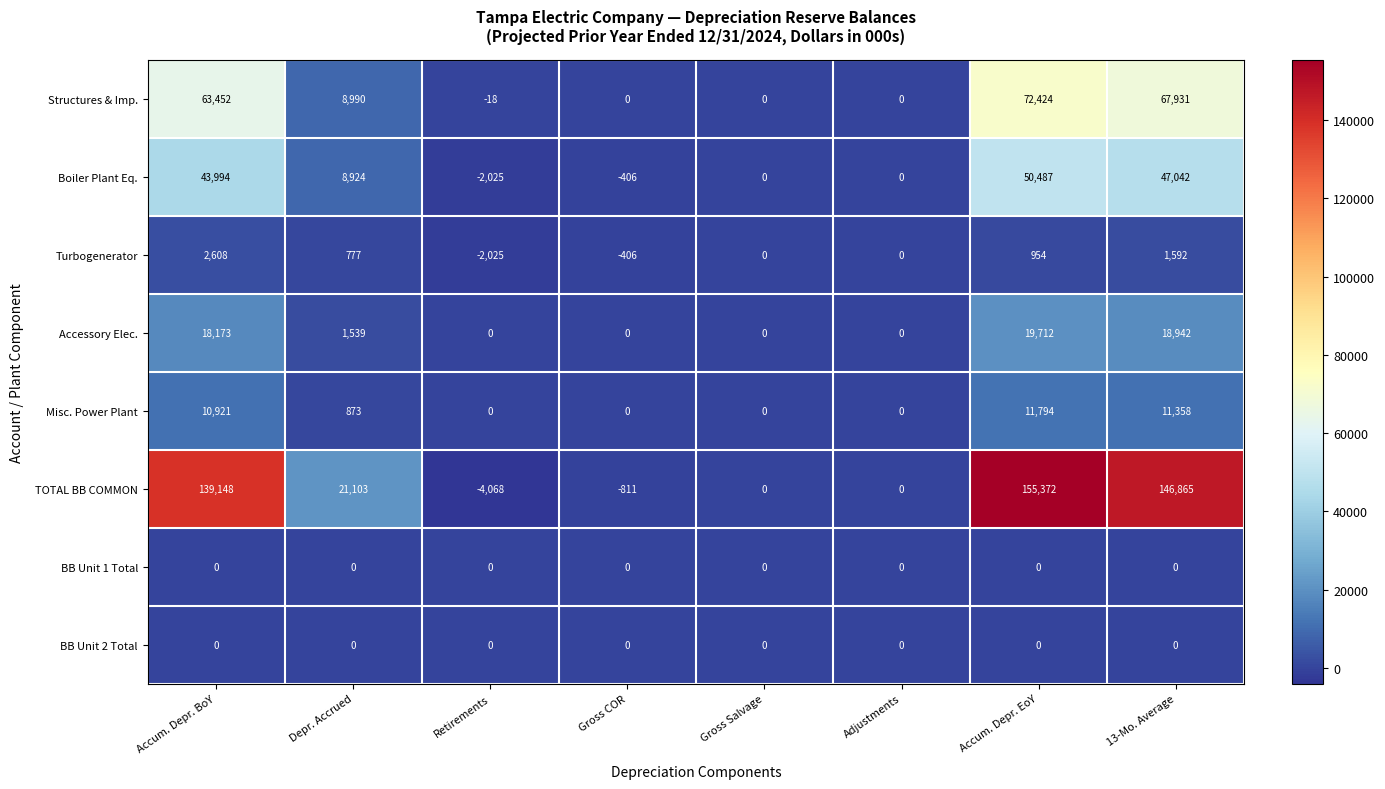

At which category is the sum across all series the highest?

Accum. Depr. EoY